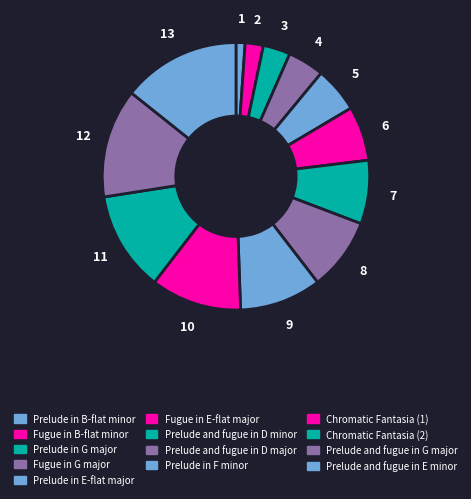

Do Chromatic Fantasia (1) and Prelude in G major together represent more than half of the pie?

No